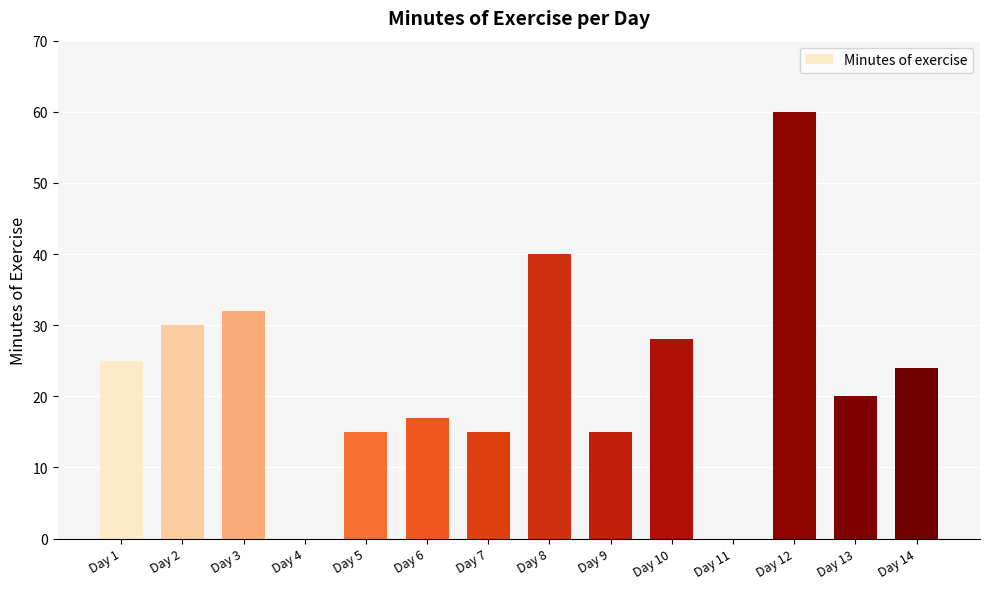

How many categories are shown in the chart?

14